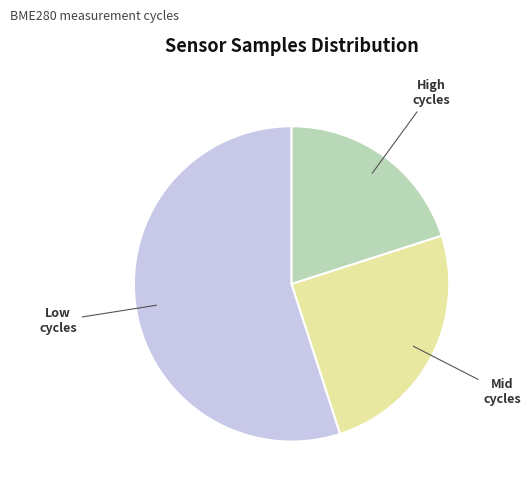

Is there any slice that represents more than half of the pie?

Yes